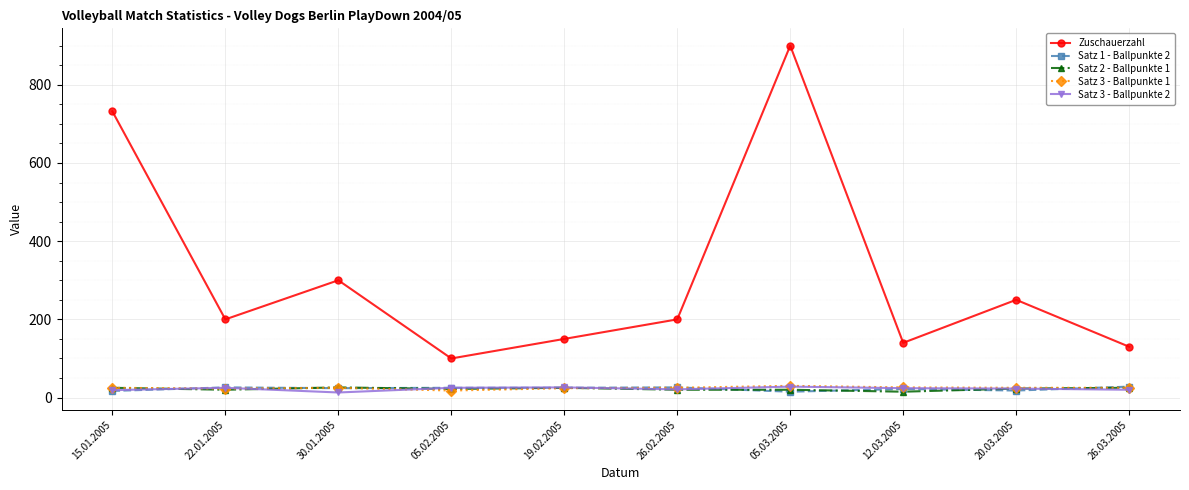

Where is the first local minimum for Zuschauerzahl?

22.01.2005